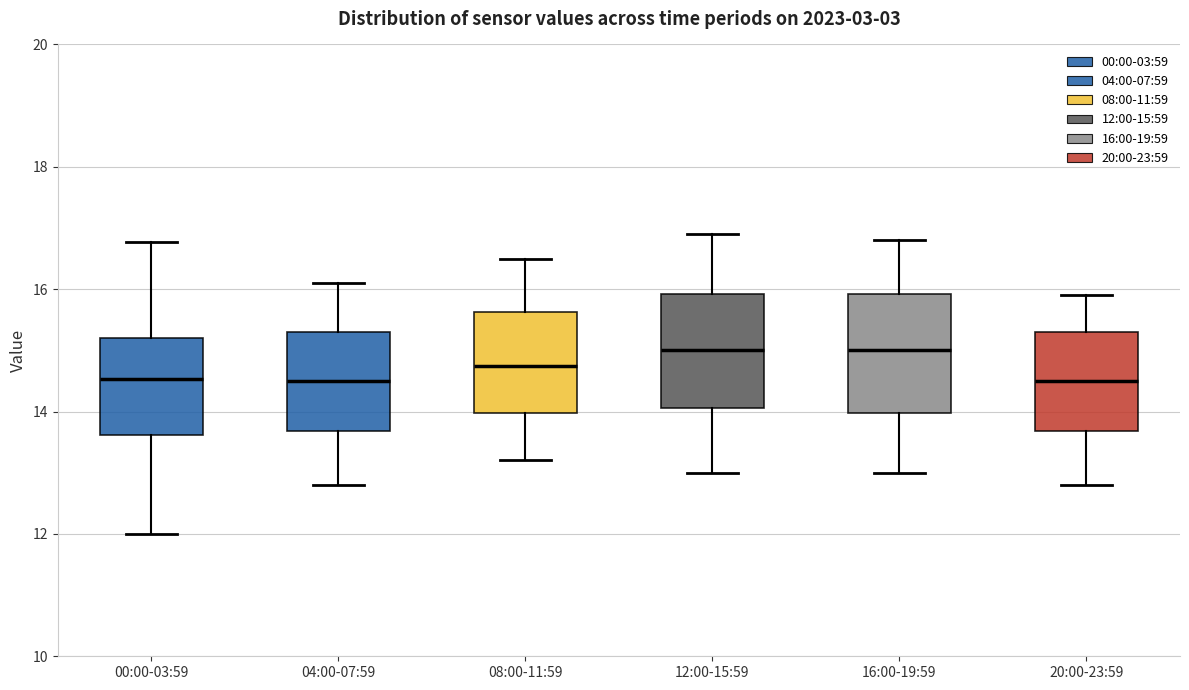

Where is the upper edge of the box for 20:00-23:59 on the y-axis? The values are not printed on the chart, so give them approximately, as read against the axis.

15.4